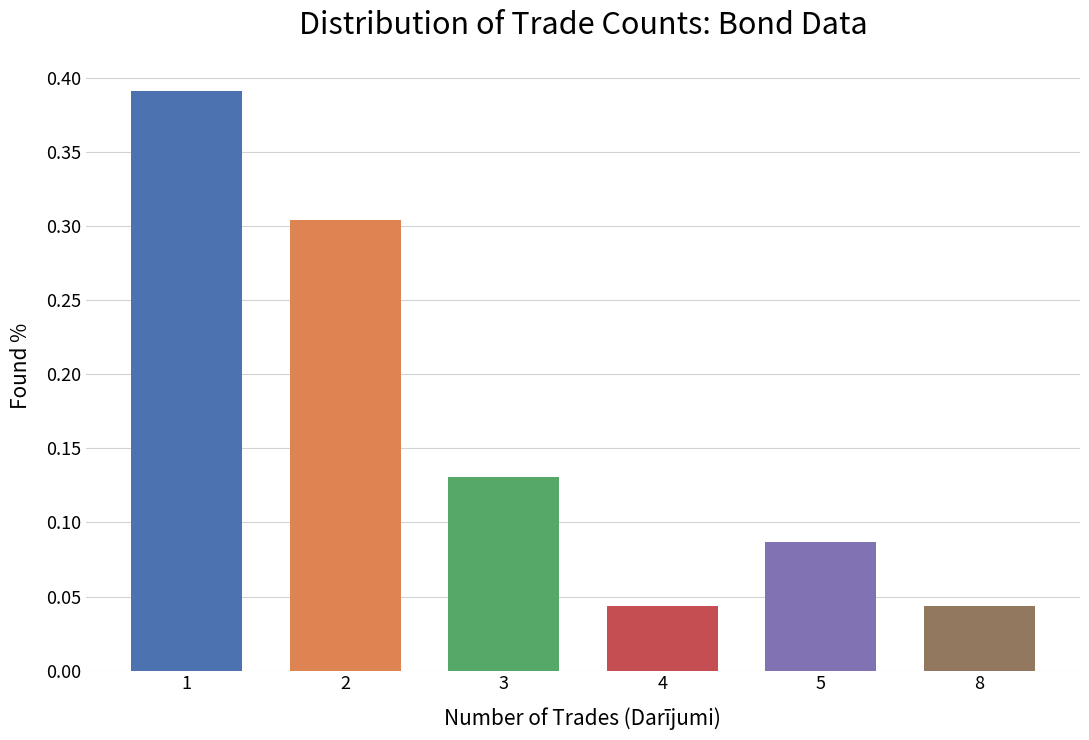

Count the values in the range 0 to 1.

6